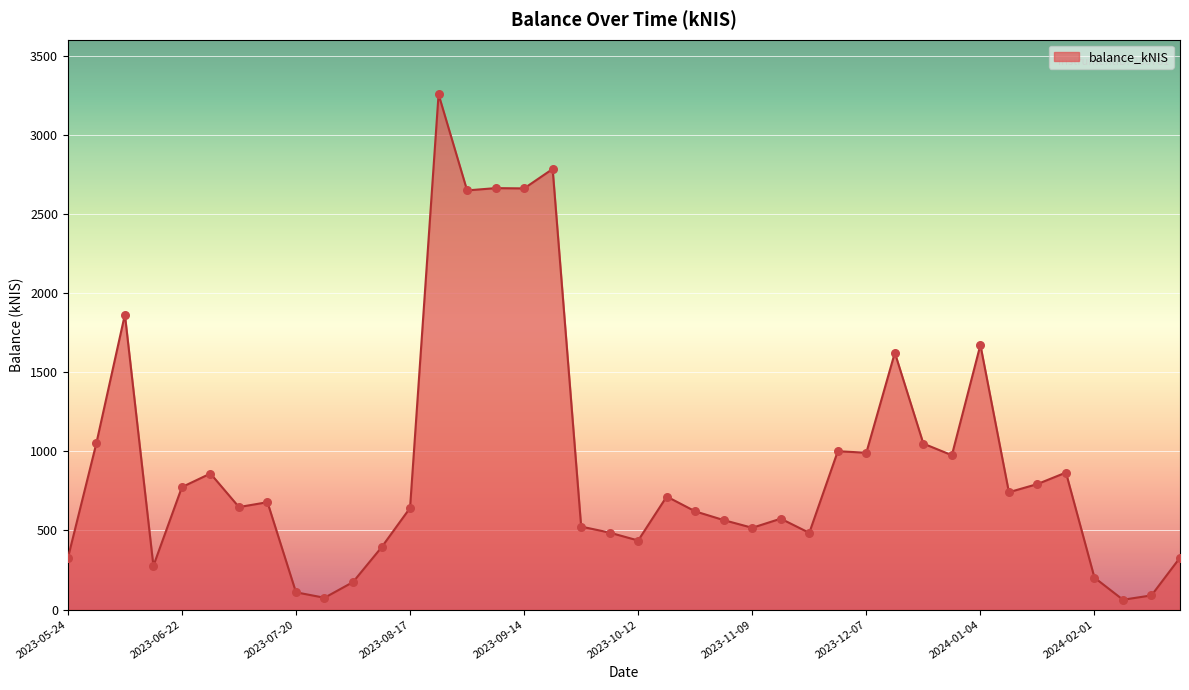

What is the maximum value shown in the chart?

3255.2